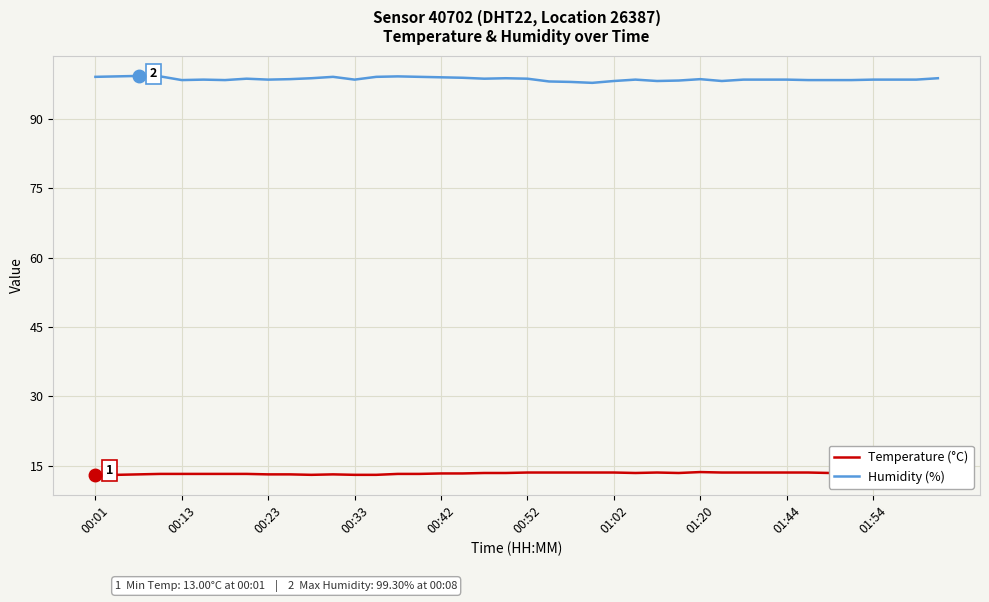

List the series in order of their peak value, highest first.

Humidity (%), Temperature (°C)